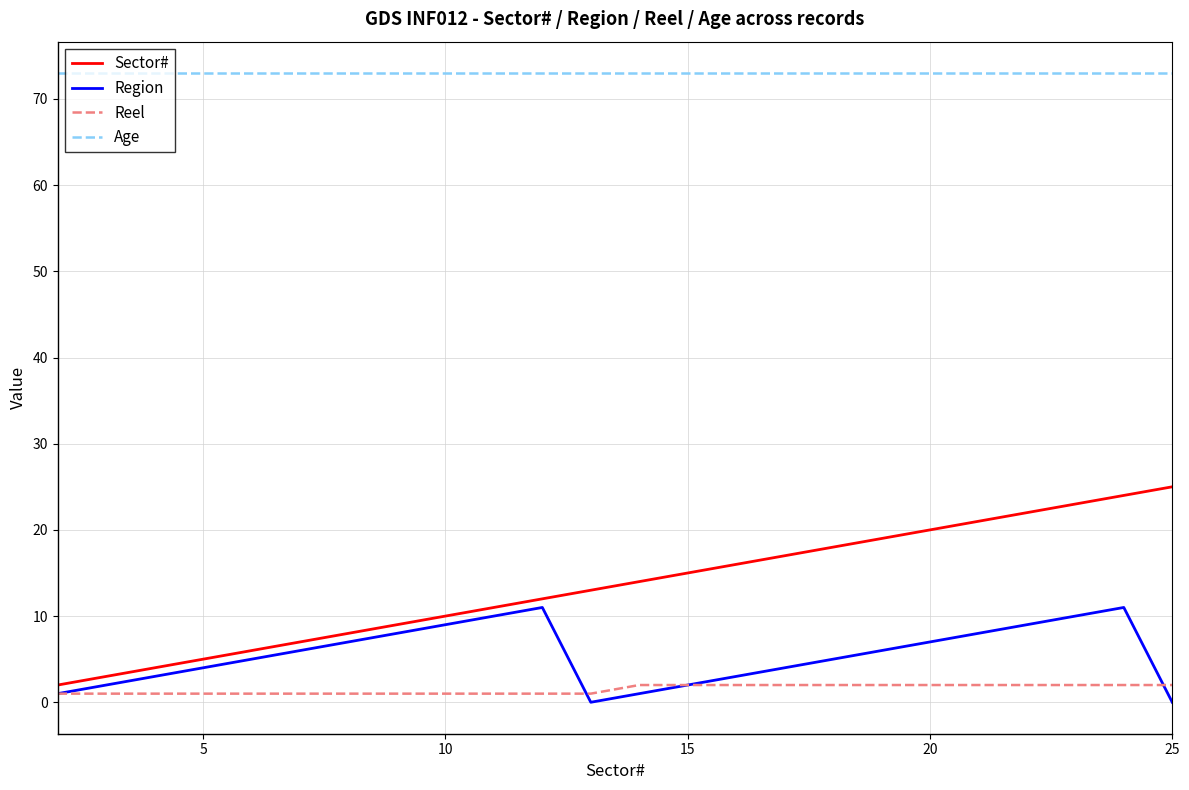

Which series has the widest spread of values?

Sector#